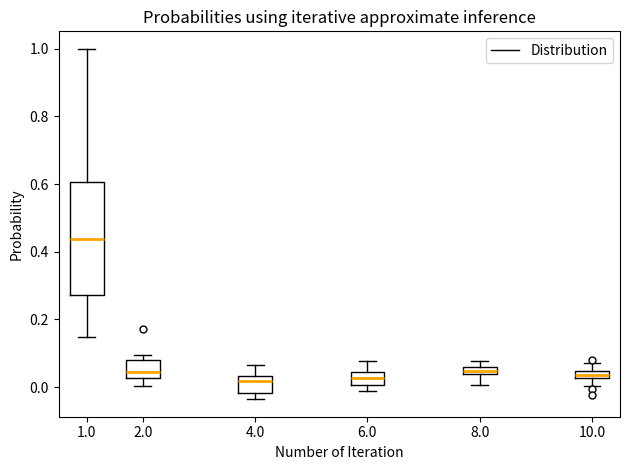

Comparing the boxes themselves (not the whiskers), which one is the tallest?

1.0